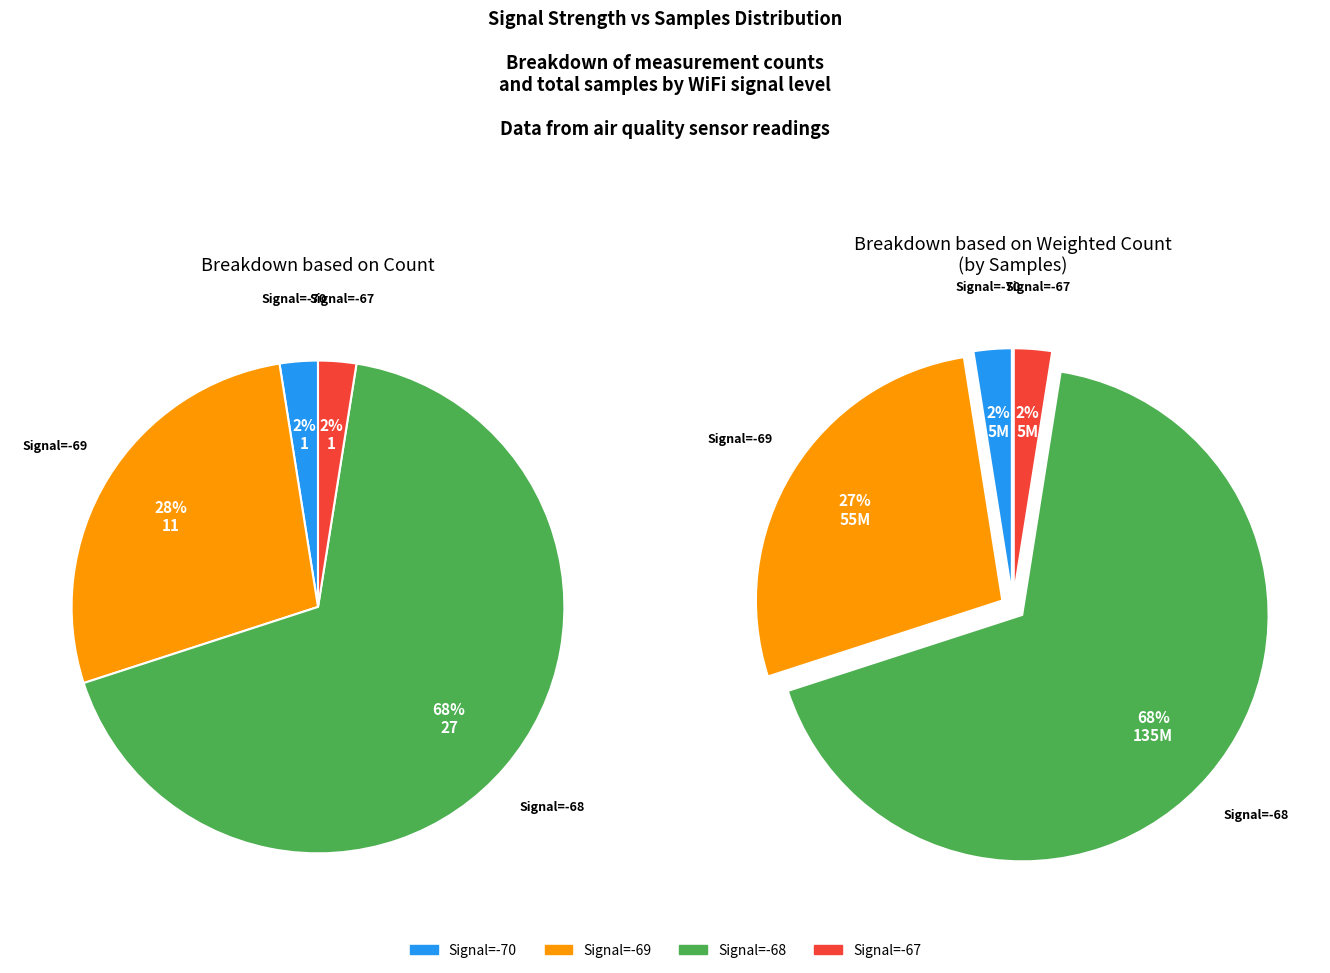

Does 38 account for over 50% of the chart?

No